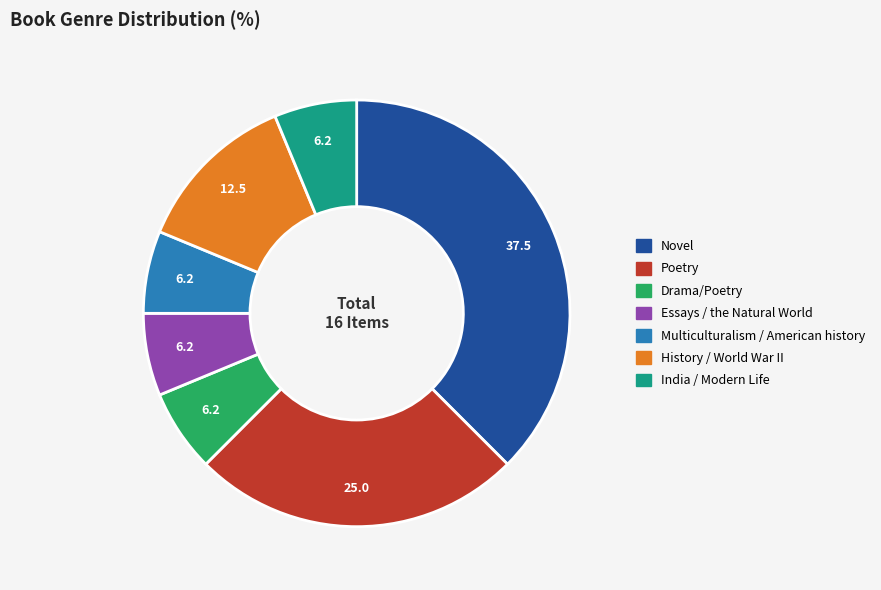

Which slice is the largest?

Novel